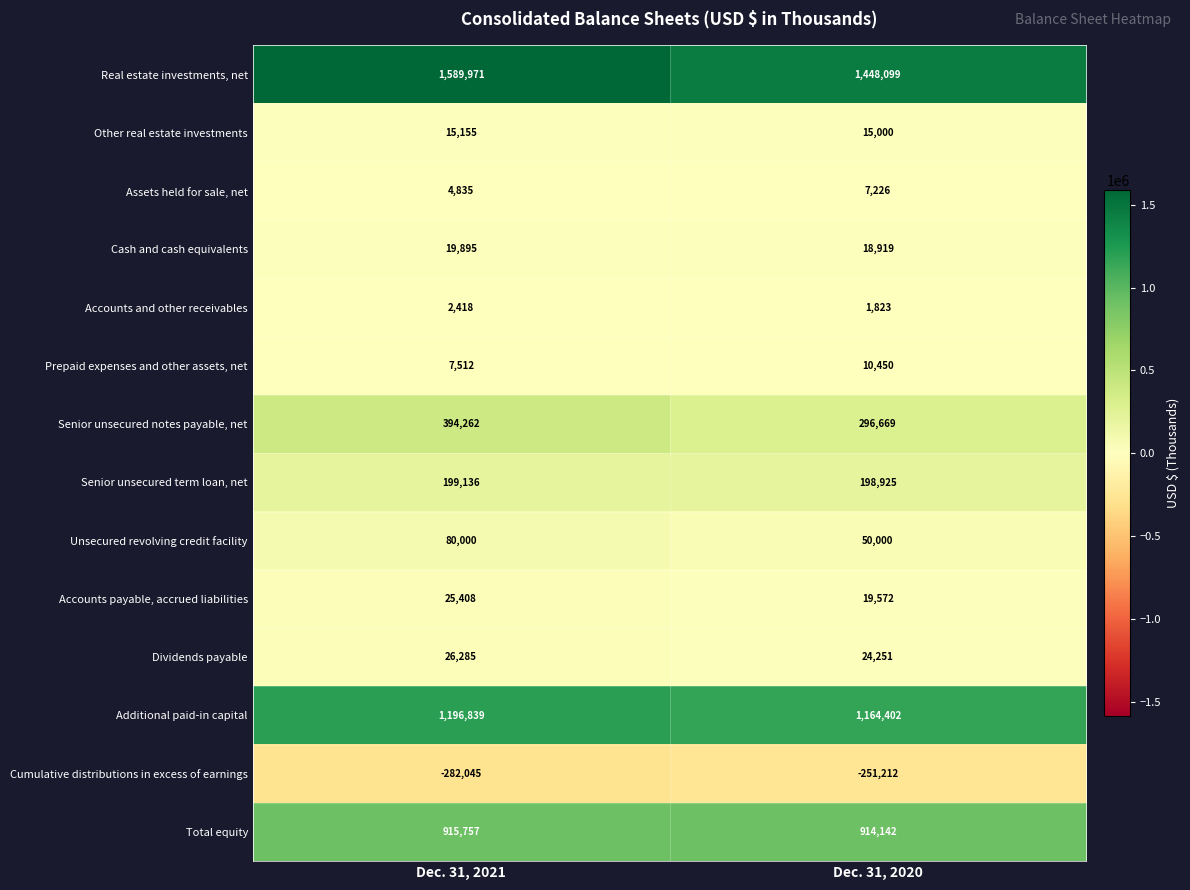

Reading right to left, extract all data points from this chart.

Real estate investments, net: Dec. 31, 2020=1448099	Dec. 31, 2021=1589971
Other real estate investments: Dec. 31, 2020=15000	Dec. 31, 2021=15155
Assets held for sale, net: Dec. 31, 2020=7226	Dec. 31, 2021=4835
Cash and cash equivalents: Dec. 31, 2020=18919	Dec. 31, 2021=19895
Accounts and other receivables: Dec. 31, 2020=1823	Dec. 31, 2021=2418
Prepaid expenses and other assets, net: Dec. 31, 2020=10450	Dec. 31, 2021=7512
Senior unsecured notes payable, net: Dec. 31, 2020=296669	Dec. 31, 2021=394262
Senior unsecured term loan, net: Dec. 31, 2020=198925	Dec. 31, 2021=199136
Unsecured revolving credit facility: Dec. 31, 2020=50000	Dec. 31, 2021=80000
Accounts payable, accrued liabilities: Dec. 31, 2020=19572	Dec. 31, 2021=25408
Dividends payable: Dec. 31, 2020=24251	Dec. 31, 2021=26285
Additional paid-in capital: Dec. 31, 2020=1164402	Dec. 31, 2021=1196839
Cumulative distributions in excess of earnings: Dec. 31, 2020=-251212	Dec. 31, 2021=-282045
Total equity: Dec. 31, 2020=914142	Dec. 31, 2021=915757